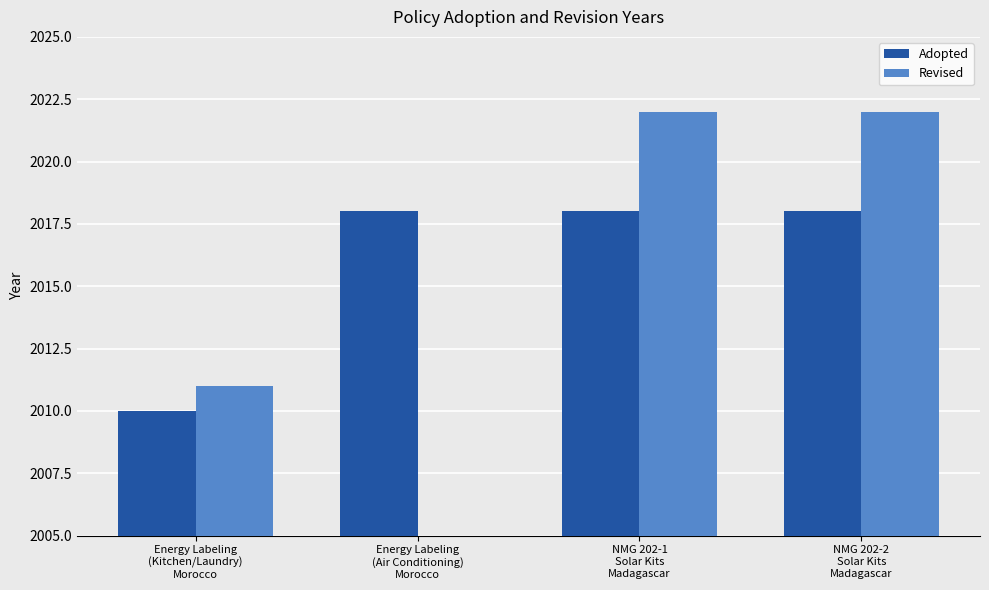

The value of Adopted at Energy Labeling
(Air Conditioning)
Morocco is 2018.0. True or false?

True